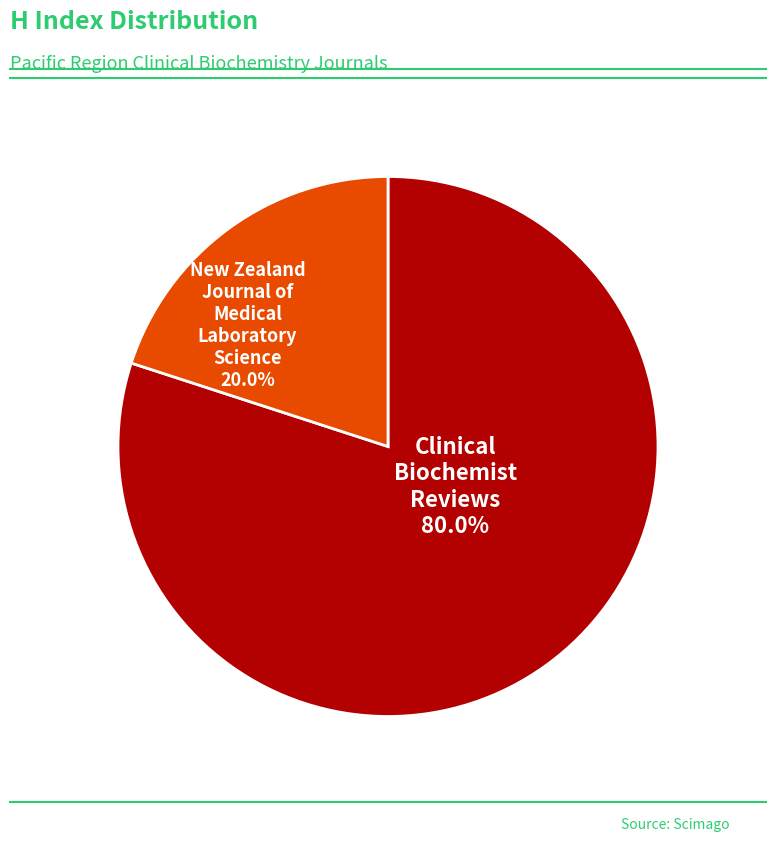

Is there a majority slice in this chart?

Yes